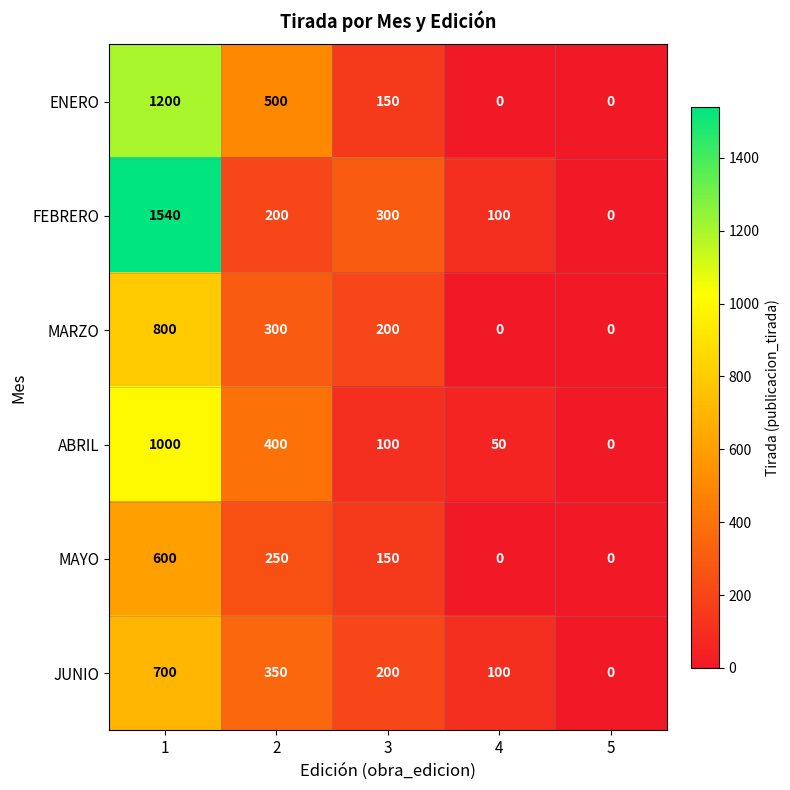

What is the highest value of the MAYO series?

600